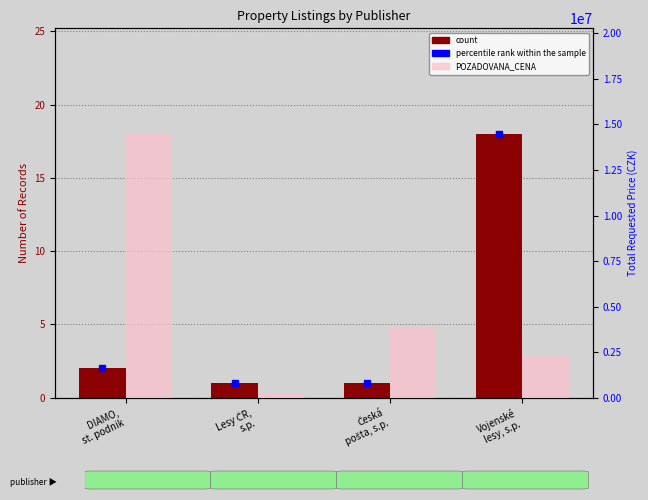

Are the bars horizontal?

No